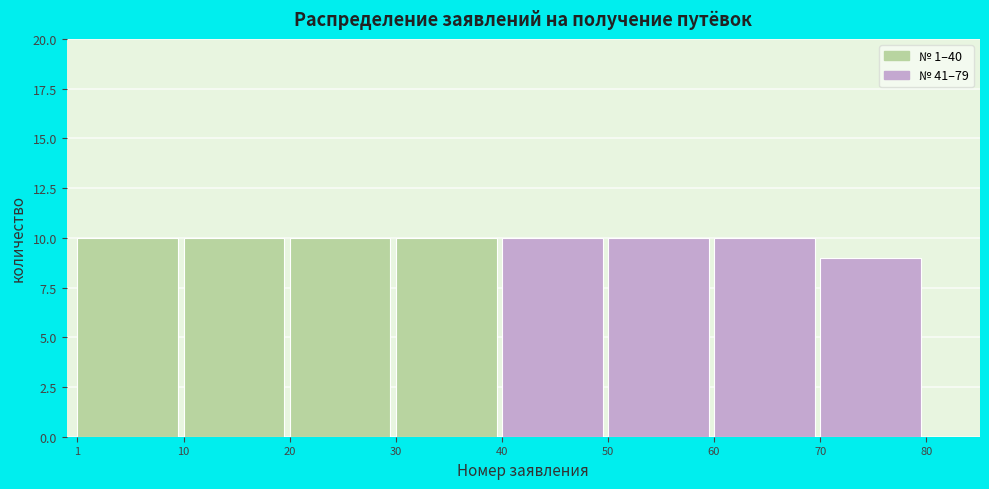

Reading right to left, extract all data points from this chart.

9	10	10	10	10	10	10	10